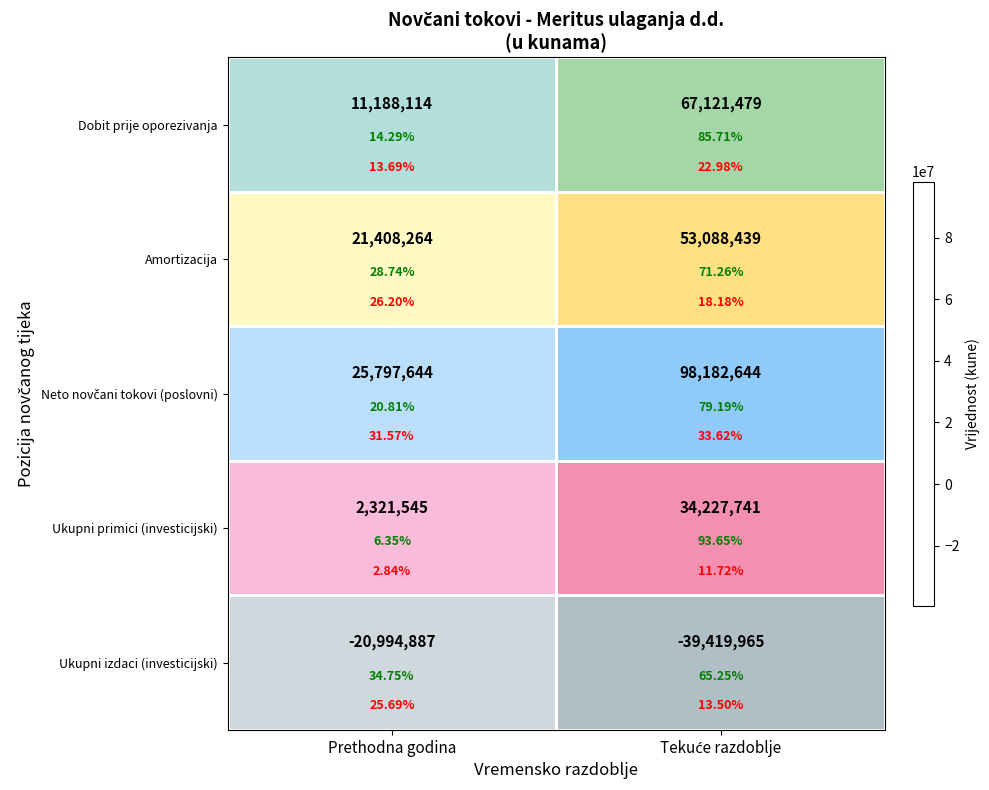

The value of Amortizacija at Tekuće razdoblje is 53088439. True or false?

True